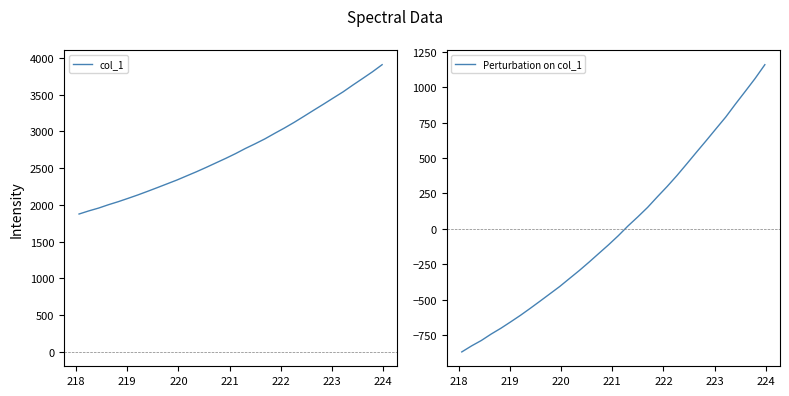

What is the minimum value for col_1?

1875.5